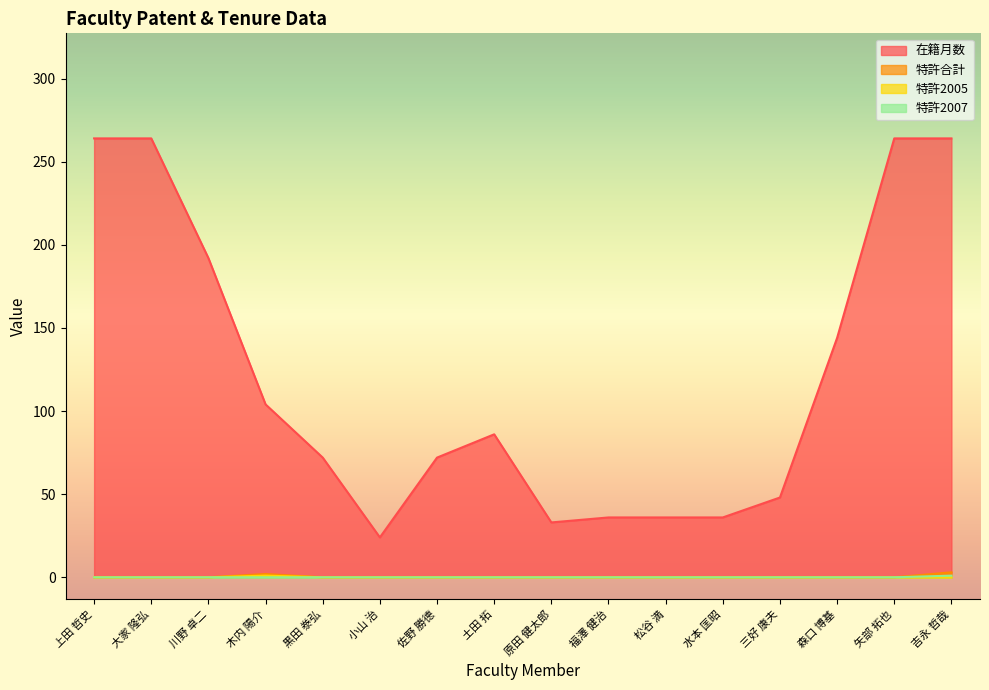

In 特許2005, how many points are higher than both neighbors (excluding endpoints)?

1